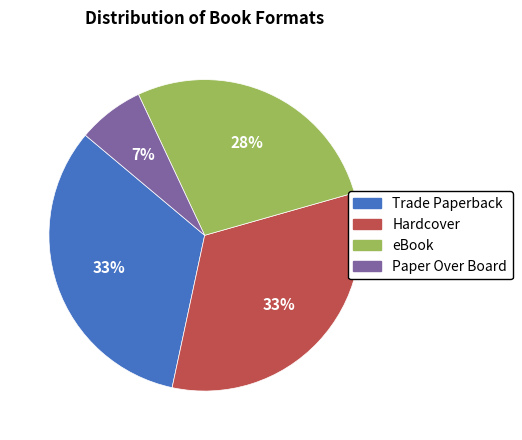

Is Trade Paperback the majority of the pie?

No